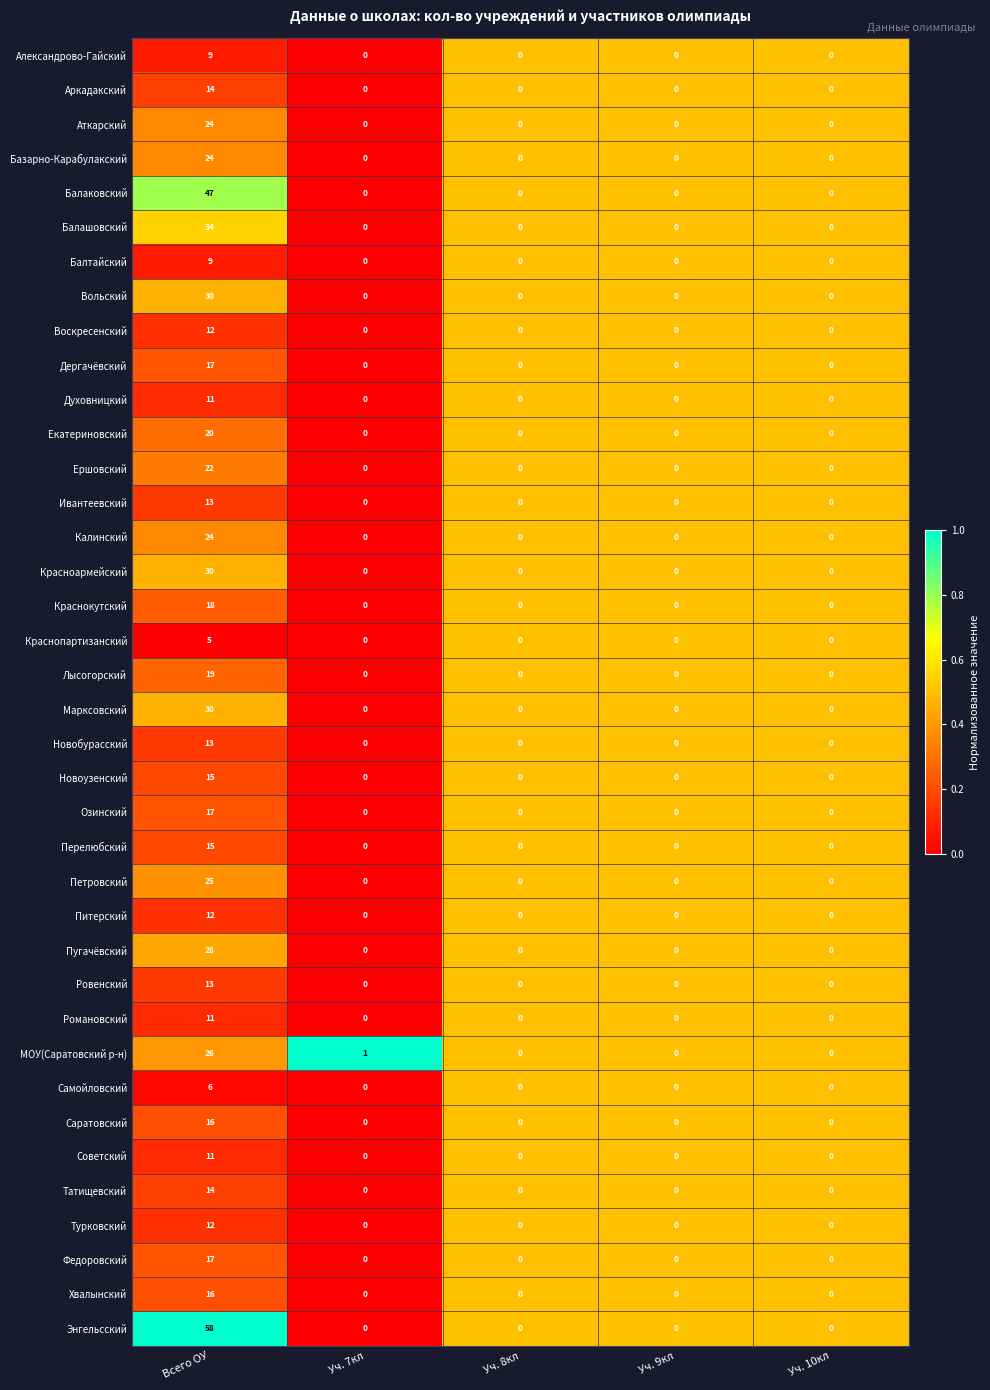

Is it true that Балашовский equals 14 at Уч. 9кл?

False